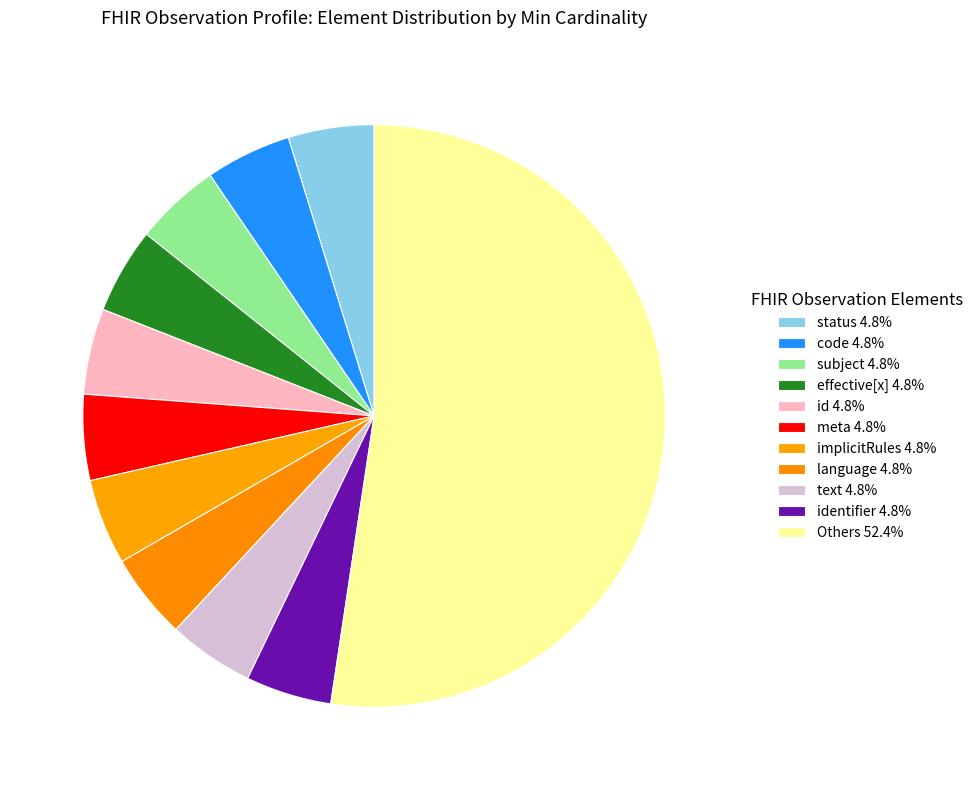

How many segments does this pie chart have?

11